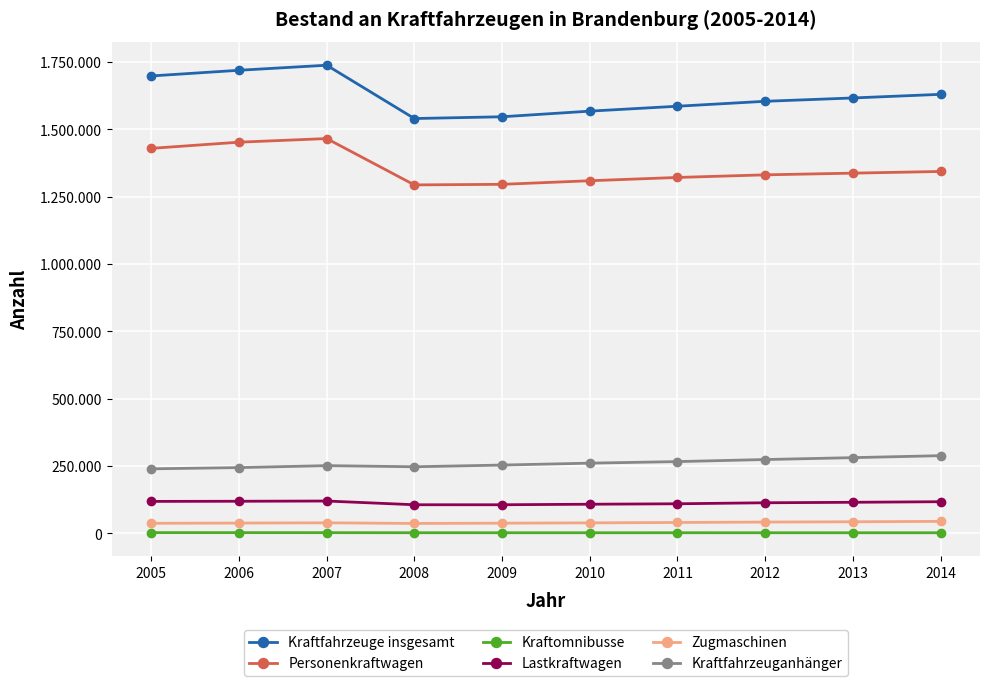

Is this an area chart (filled region under the line)?

No